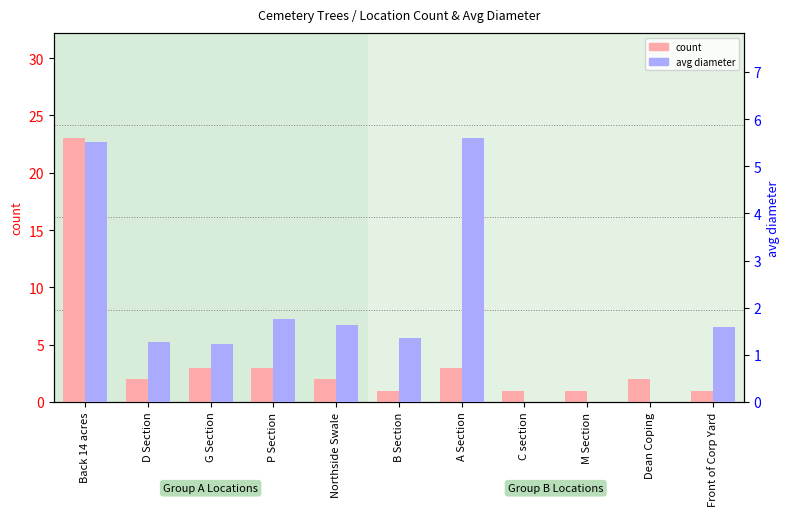

The avg diameter series shows 1.6 at Northside Swale. True or false?

True